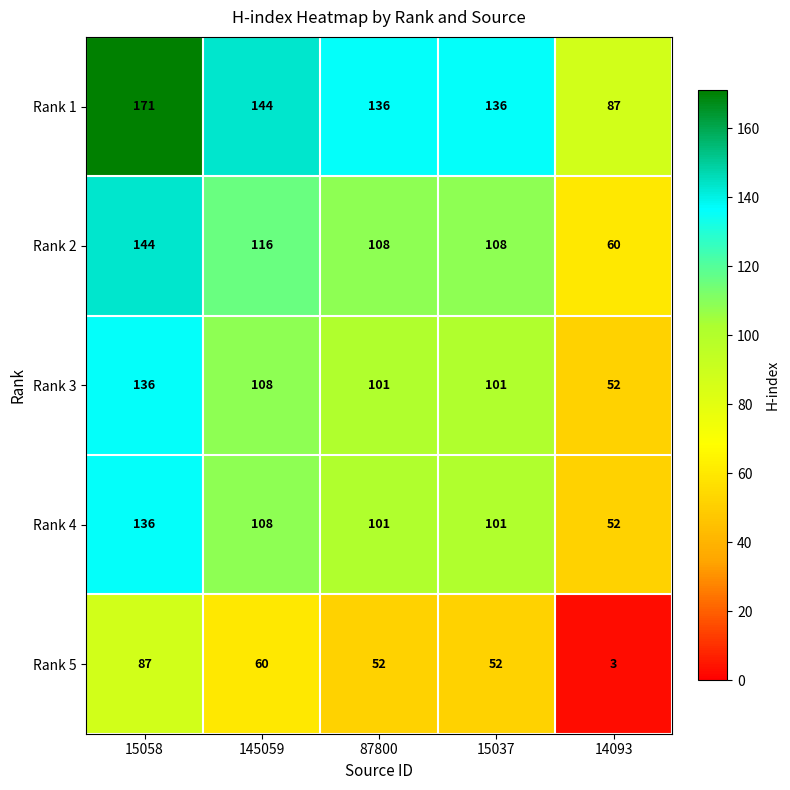

Reading left to right, transcribe all the data shown in this chart.

Rank 1: 15058=171	145059=144	87800=136	15037=136	14093=87
Rank 2: 15058=144	145059=116	87800=108	15037=108	14093=60
Rank 3: 15058=136	145059=108	87800=101	15037=101	14093=52
Rank 4: 15058=136	145059=108	87800=101	15037=101	14093=52
Rank 5: 15058=87	145059=60	87800=52	15037=52	14093=3